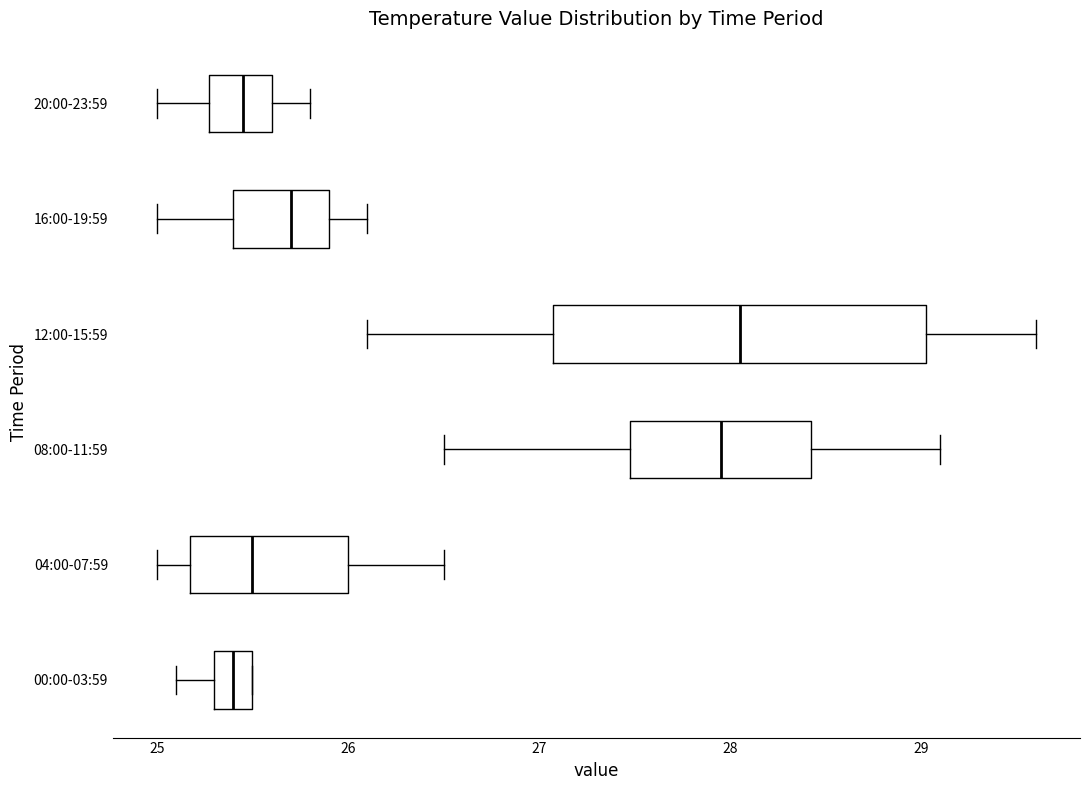

Comparing the boxes themselves (not the whiskers), which one is the widest?

12:00-15:59